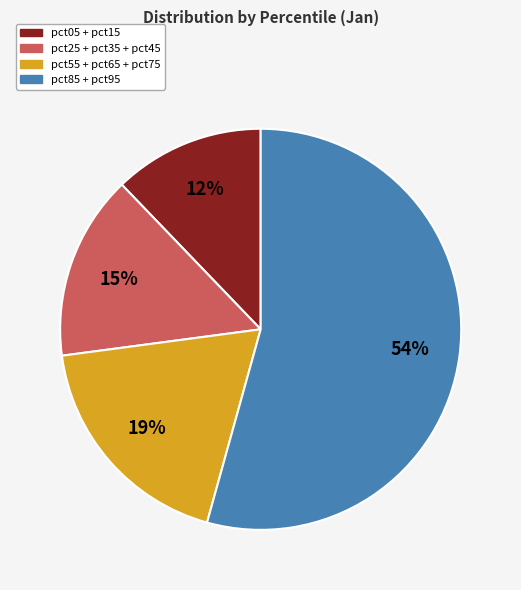

To the nearest percent, what is the difference between the largest and smallest slice percentages?

42%